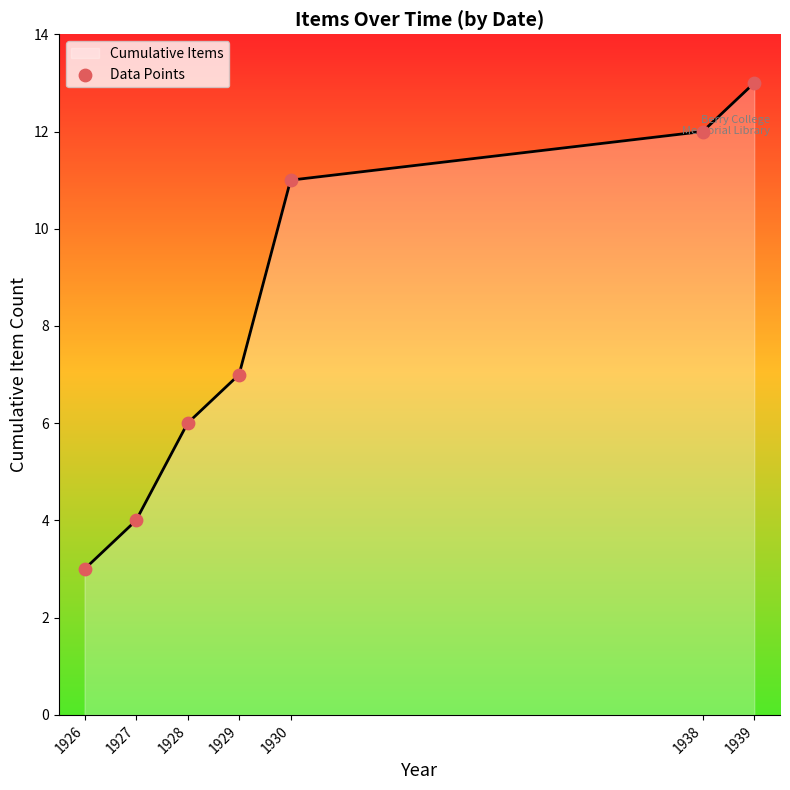

What is the maximum value shown in the chart?

13.0